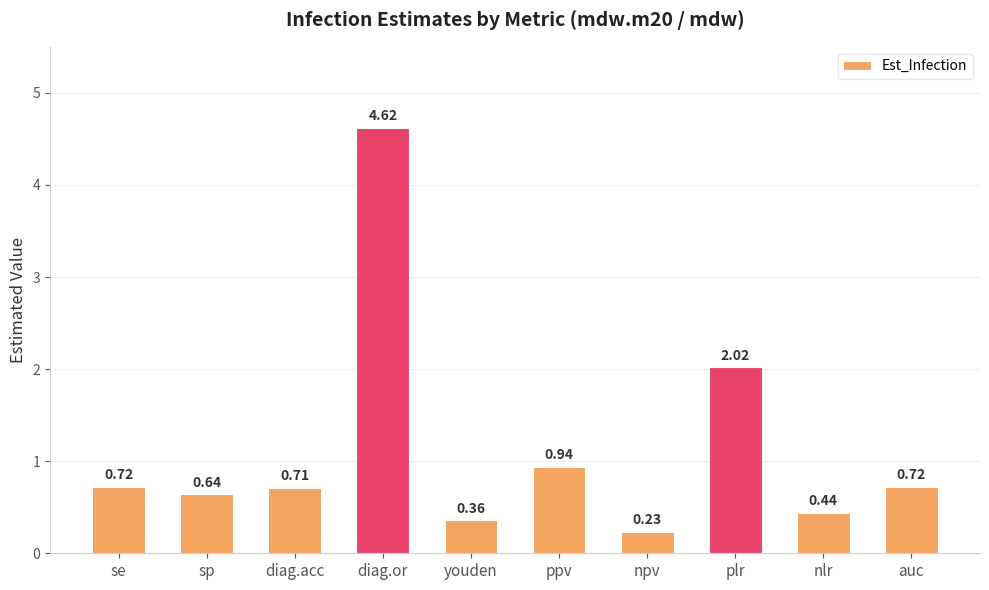

The value at plr is 0.4. True or false?

False